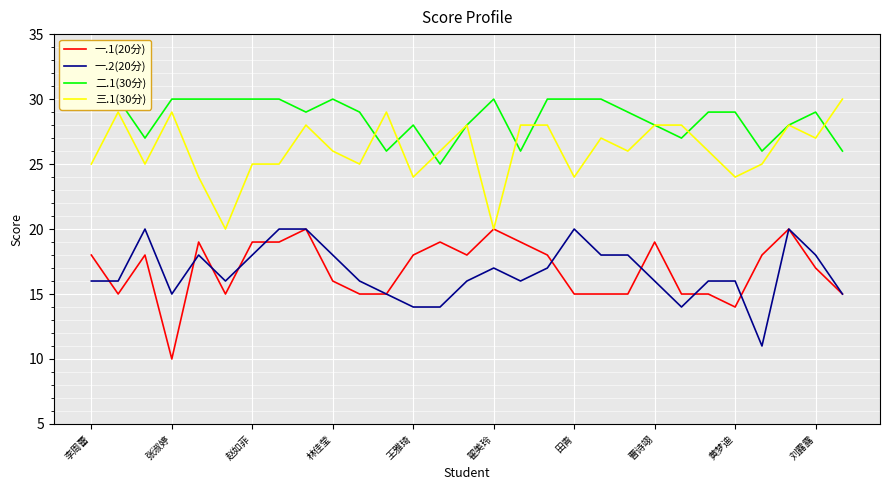

Count the number of categories in the chart.

29